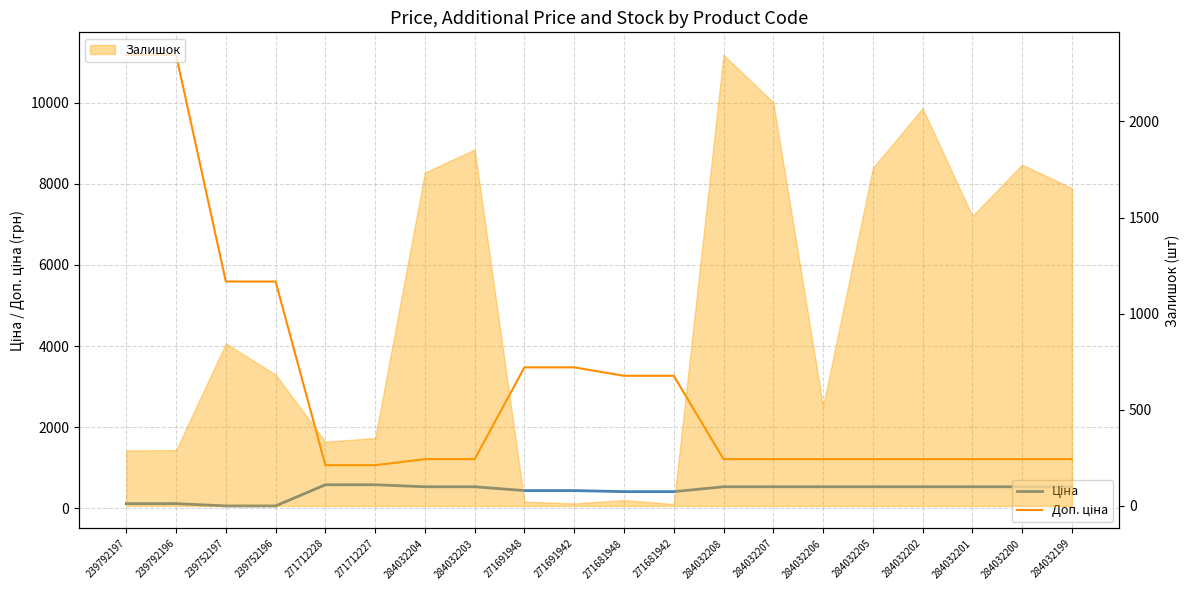

Between 239792196 and 284032201, which is larger?

284032201